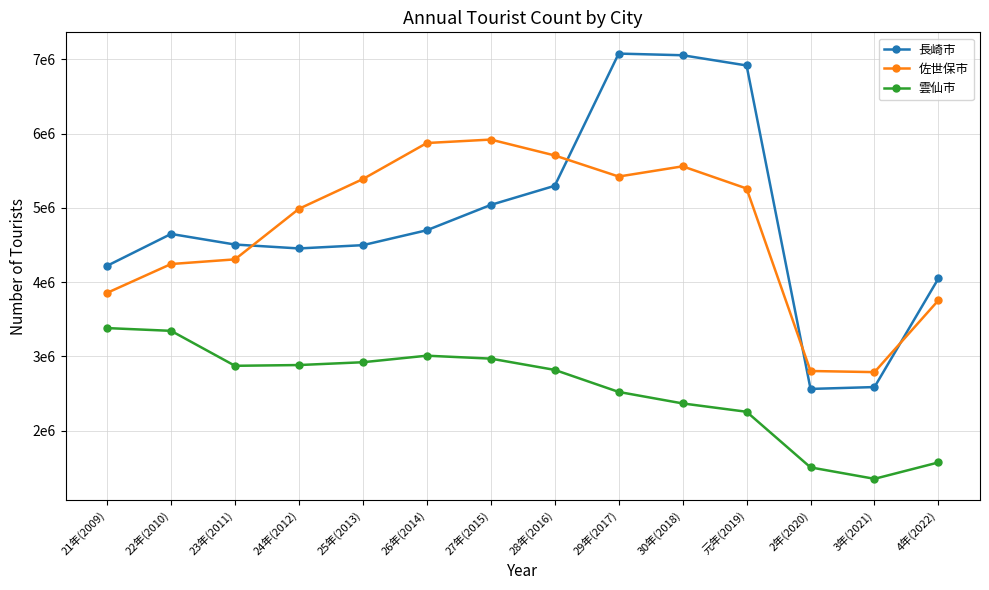

True or false: 雲仙市 and 佐世保市 intersect in this chart.

False